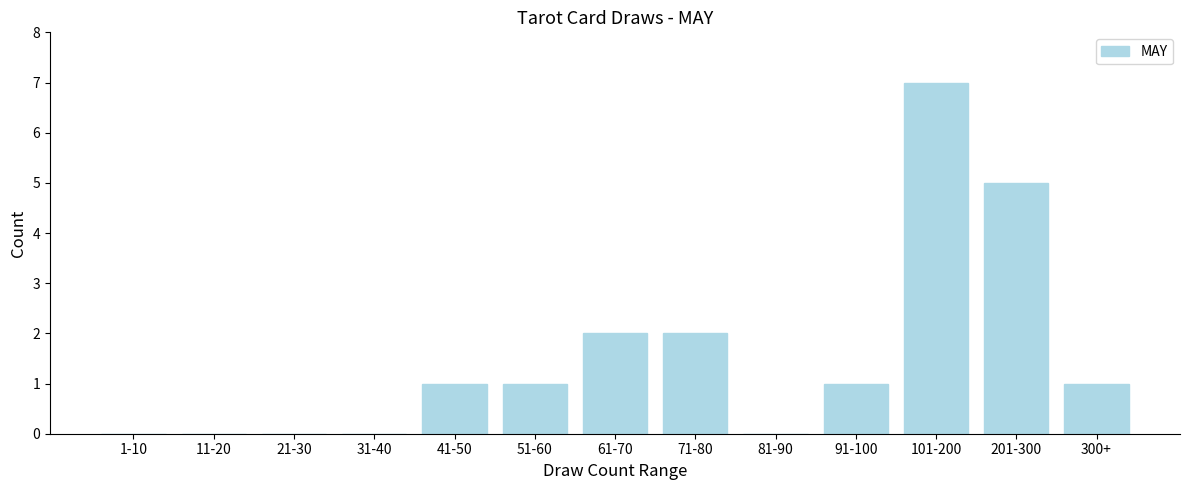

Reading left to right, what are all the values shown in this chart?

1-10=0	11-20=0	21-30=0	31-40=0	41-50=1	51-60=1	61-70=2	71-80=2	81-90=0	91-100=1	101-200=7	201-300=5	300+=1